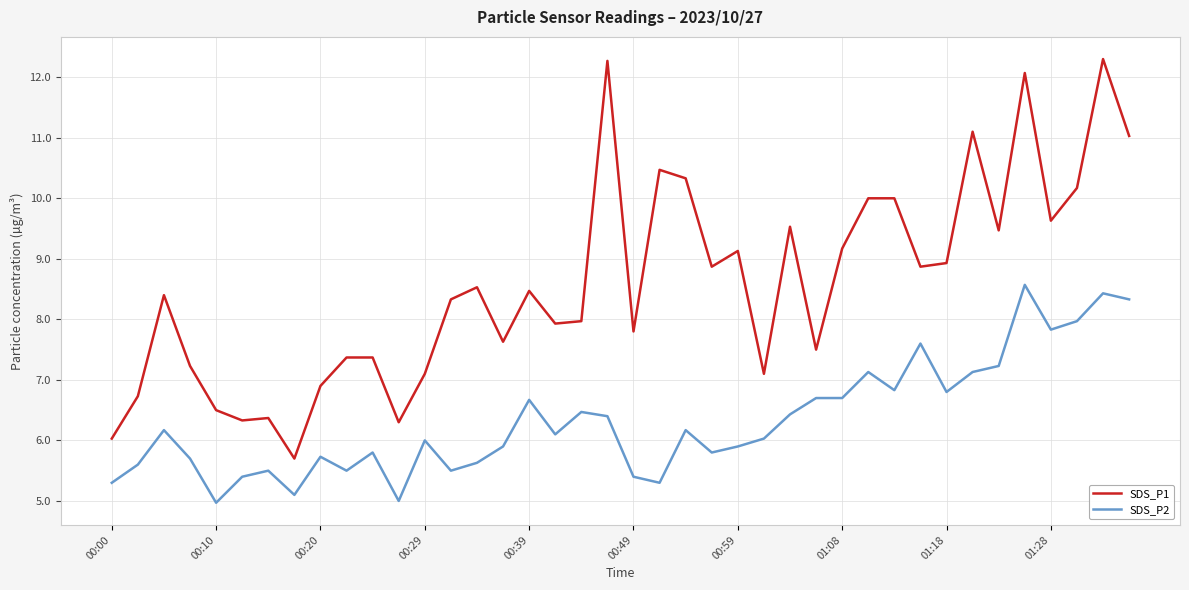

Which series has the largest total across all categories?

SDS_P1